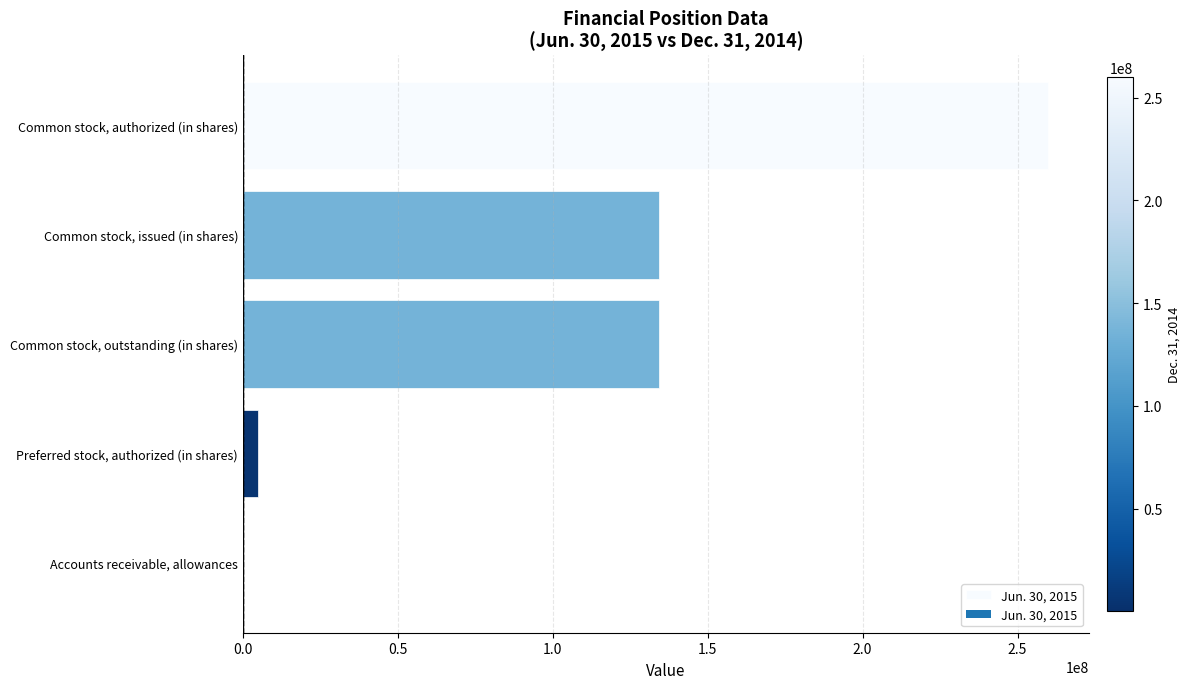

How many distinct data groups are displayed?

1